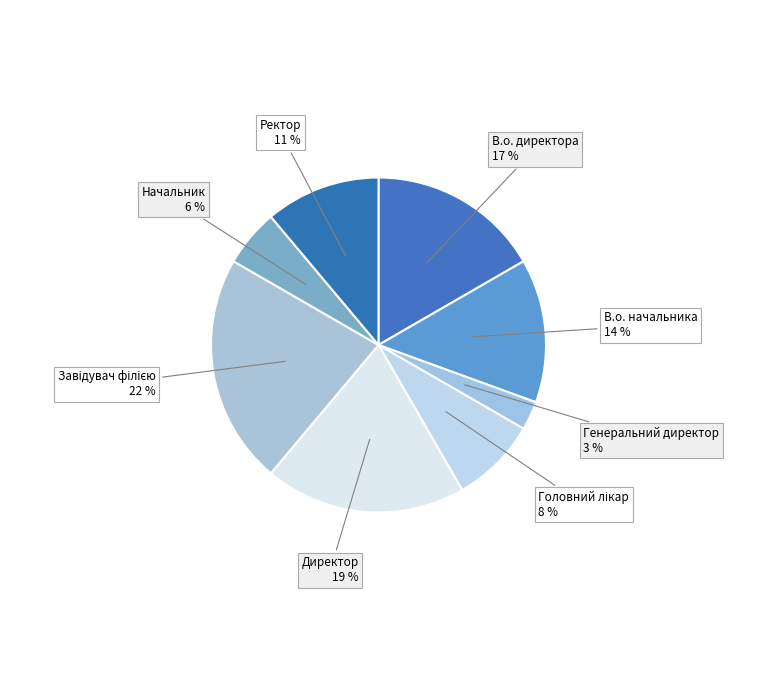

Count the number of slices in the pie.

8